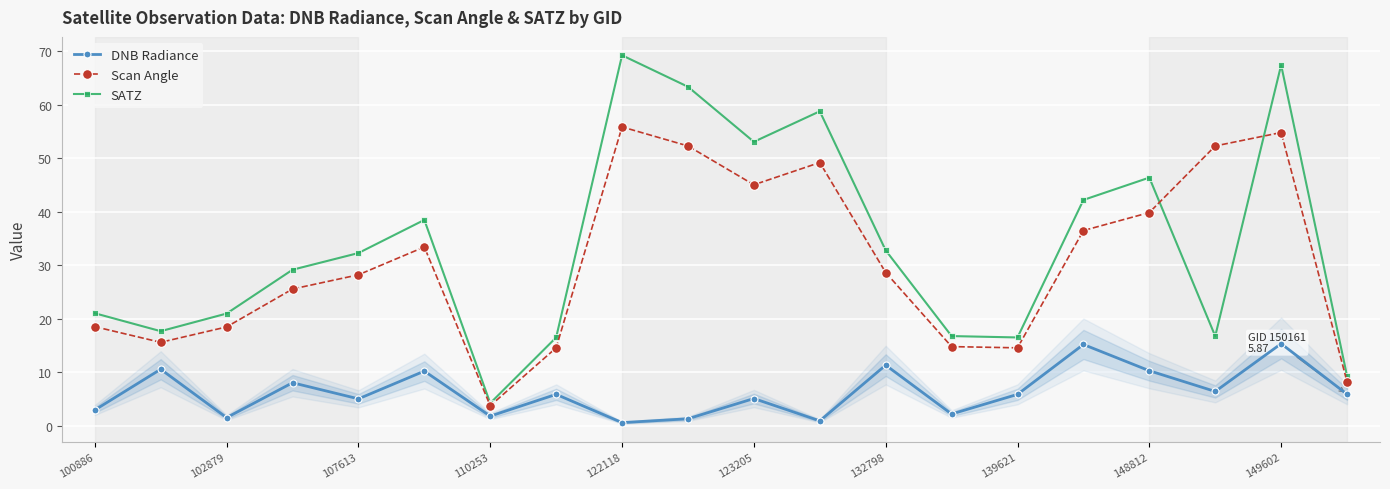

How many lines are shown in the chart?

3